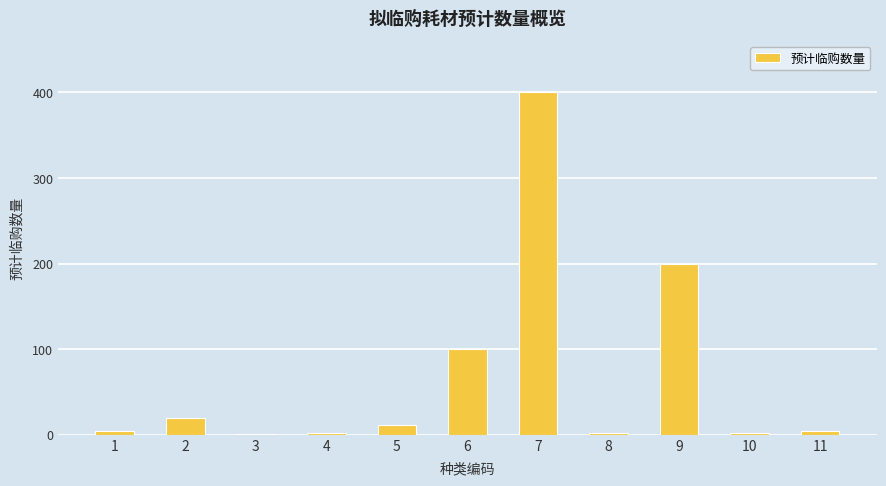

Which category has the highest value across all series?

7